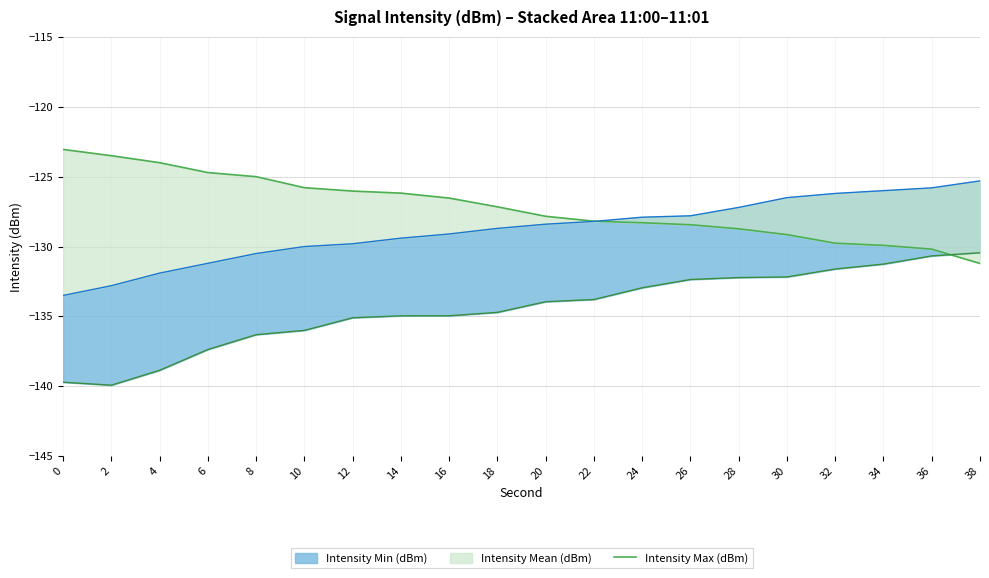

At which label is the value closest to -127?

18